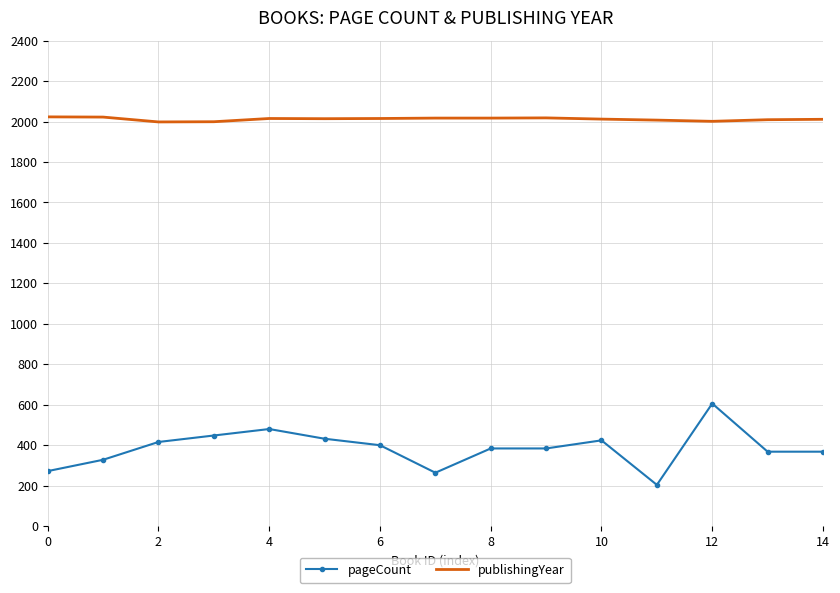

Which series has the largest total across all categories?

publishingYear